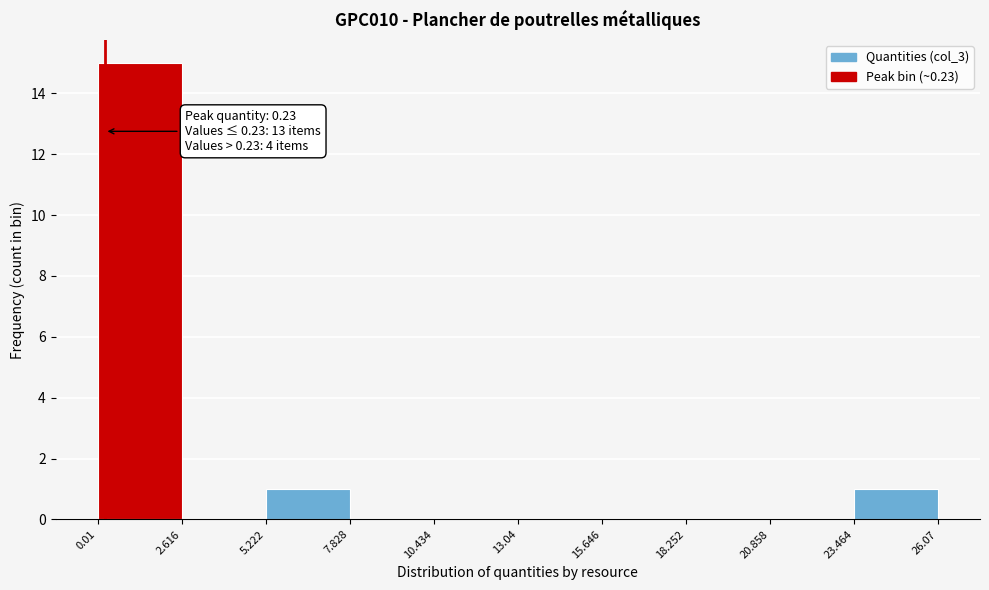

Over which range of the x-axis is the bar tallest?

0.01 to 2.616